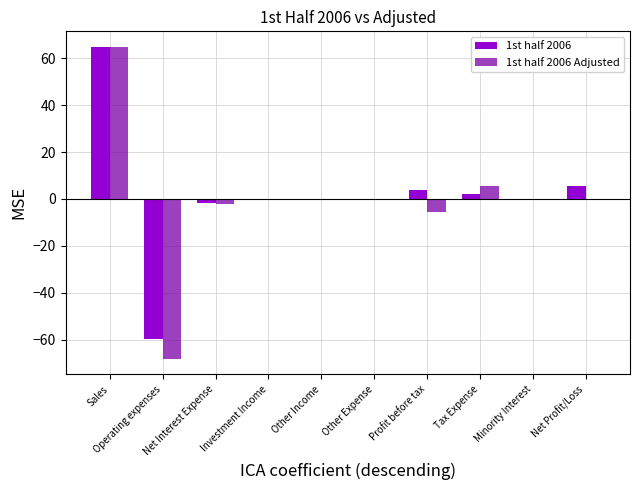

The 1st half 2006 Adjusted series shows -59.0 at Other Expense. True or false?

False